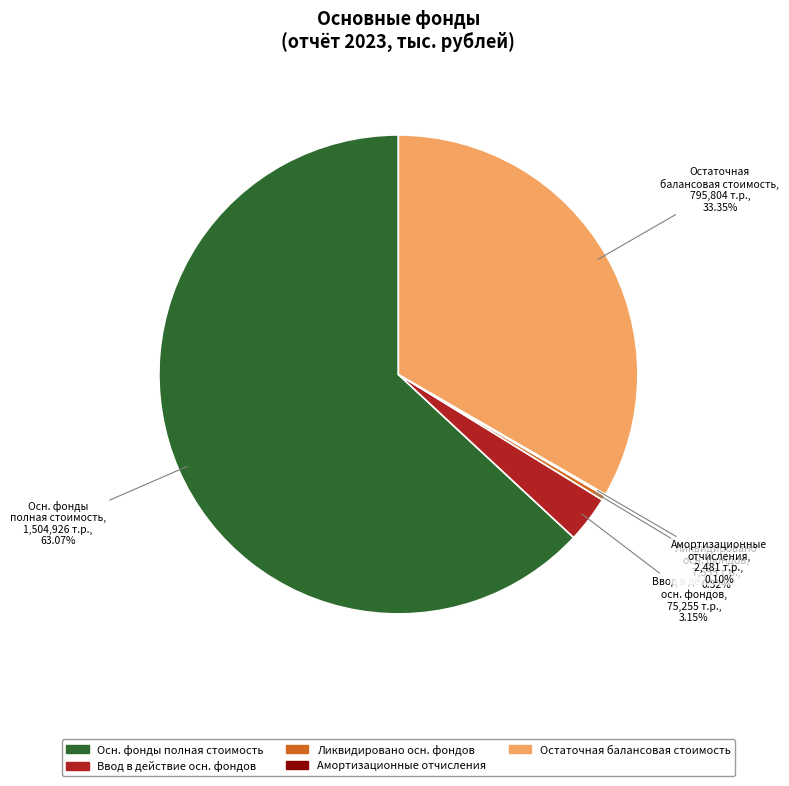

To the nearest percent, what portion does Остаточная балансовая стоимость represent?

33%